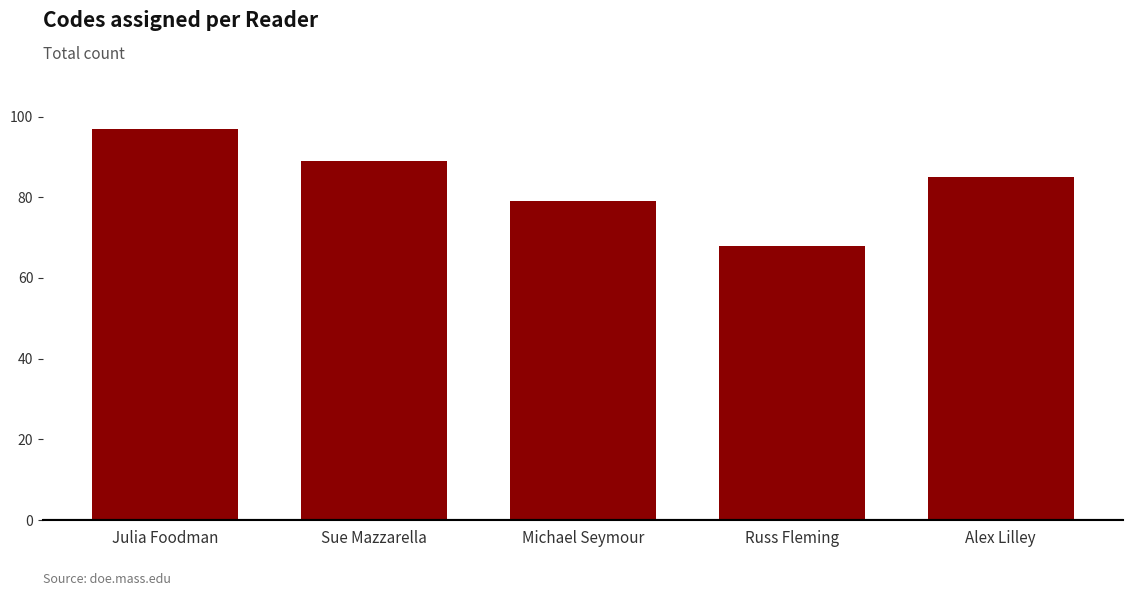

What is the smallest value displayed?

68